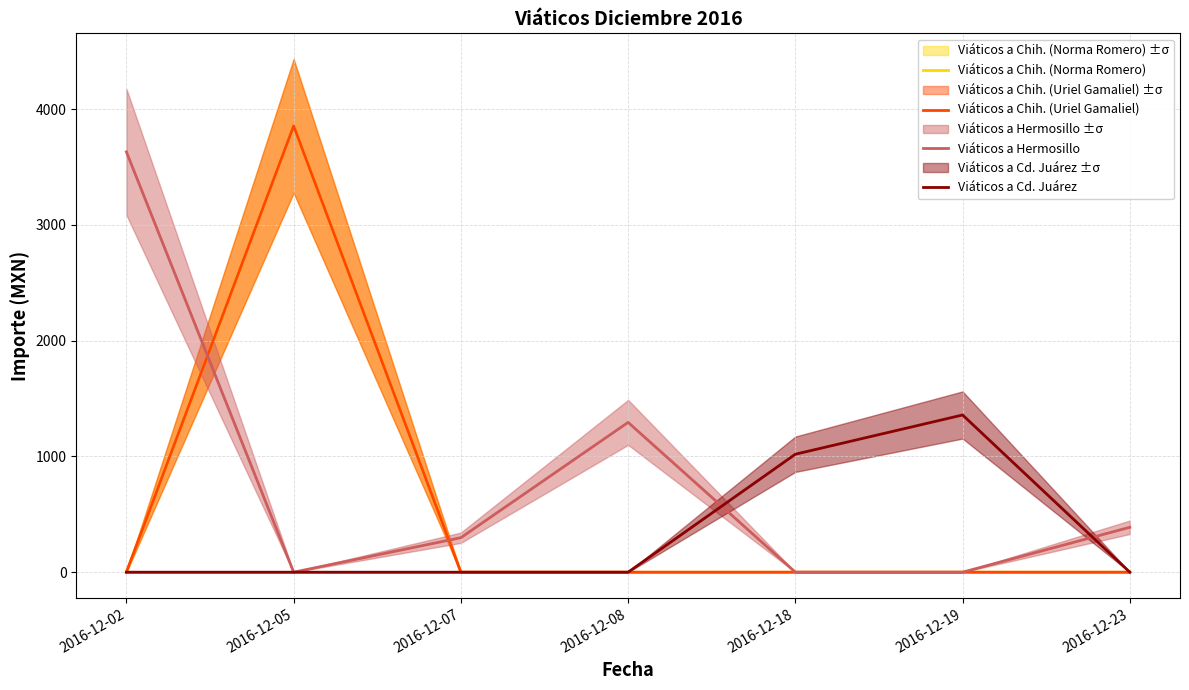

What is the spread (max minus min) of values at 2016-12-05?

3855.0